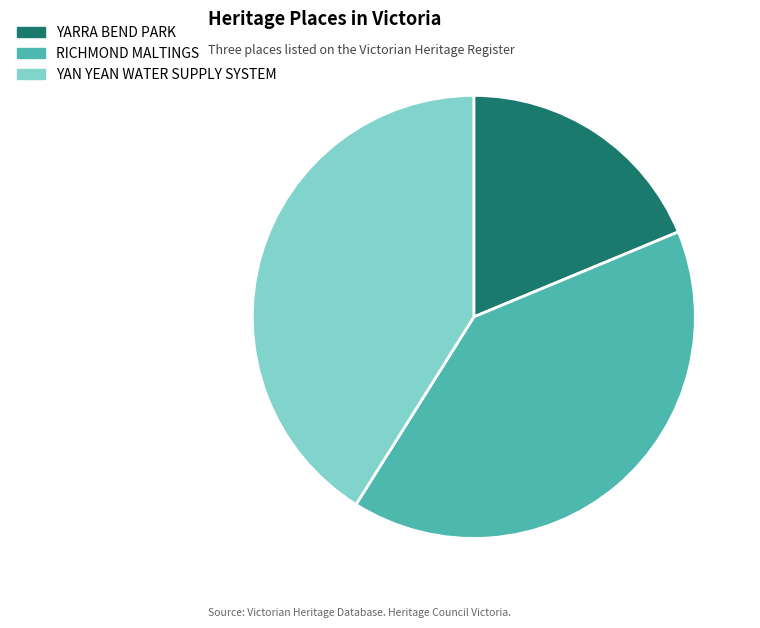

True or false: YARRA BEND PARK accounts for 19% of the total.

True